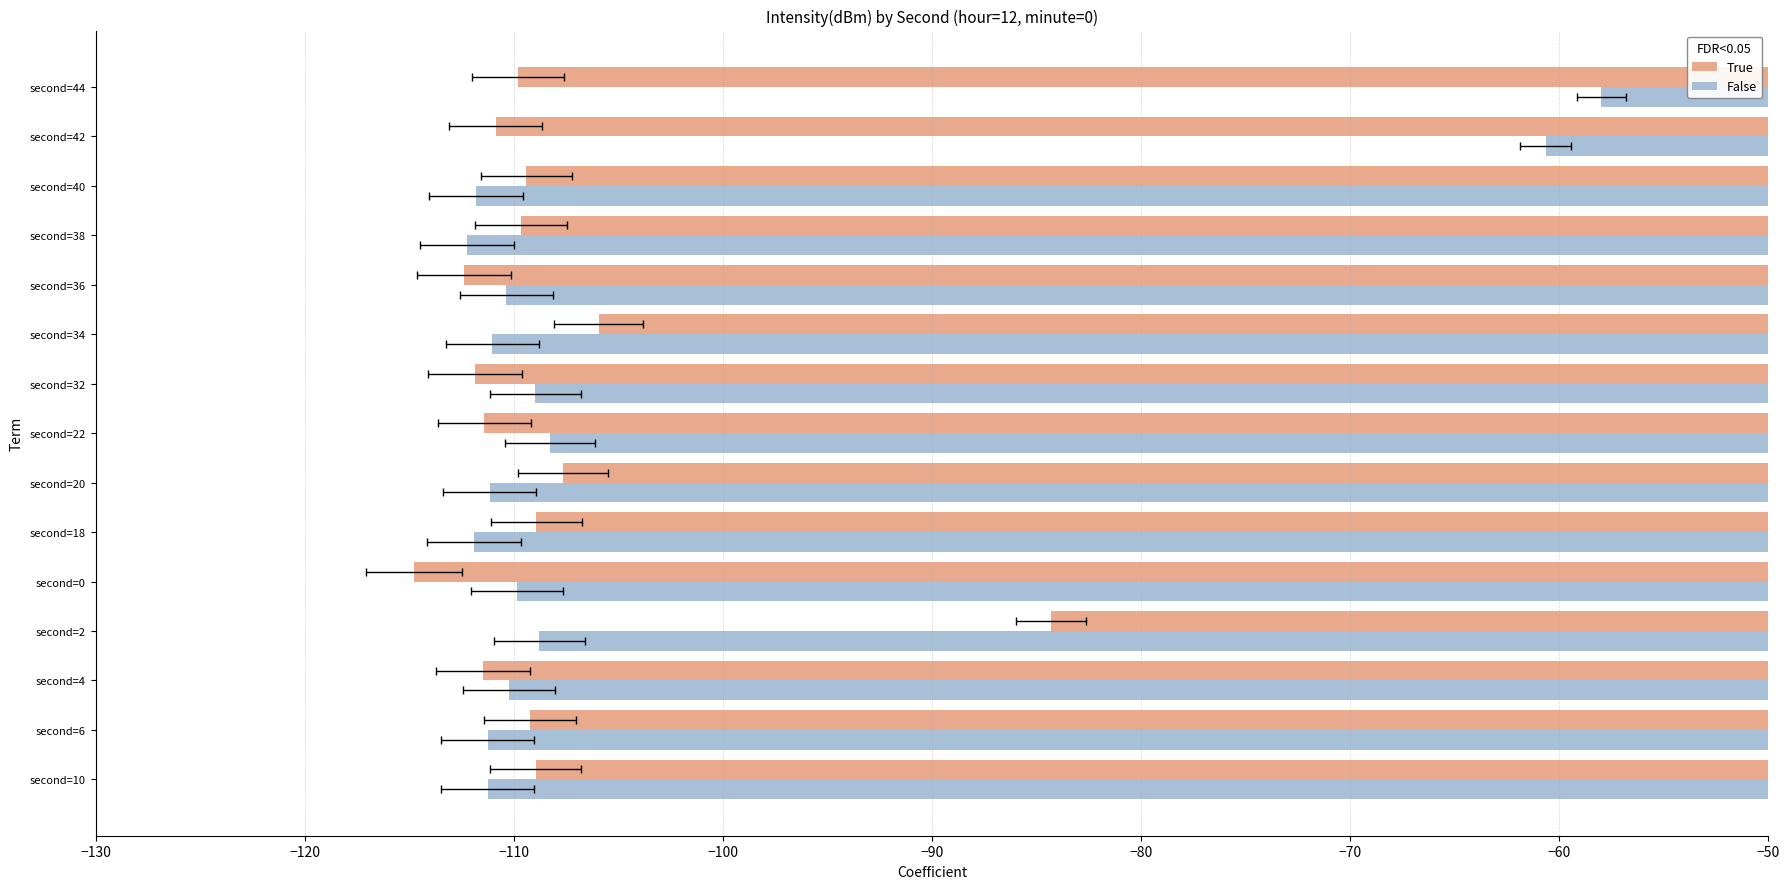

Which series changed the most between second=32 and second=40?

False